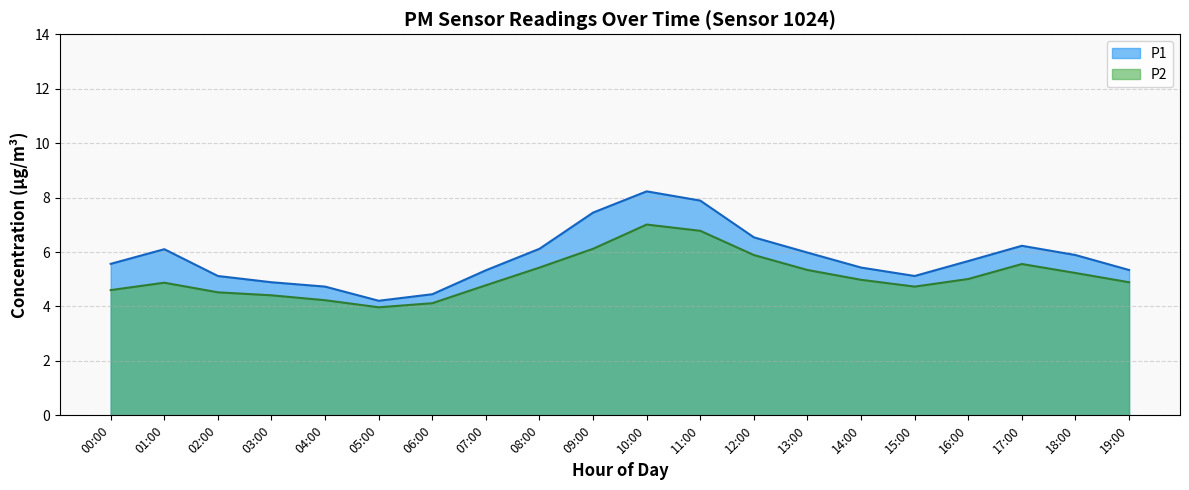

What is the value of the P2 point at the 3rd from the left?

4.5